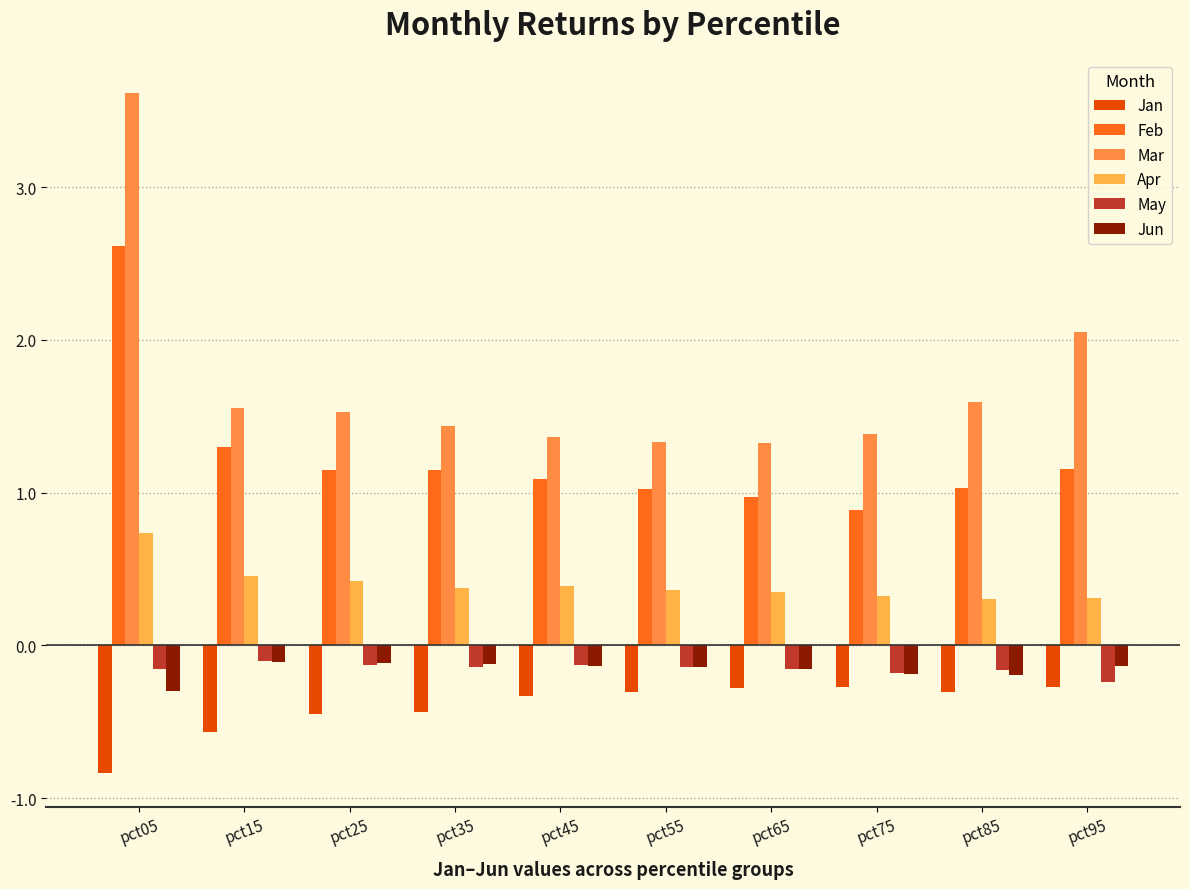

Are the bars grouped side by side (vs. stacked)?

Yes